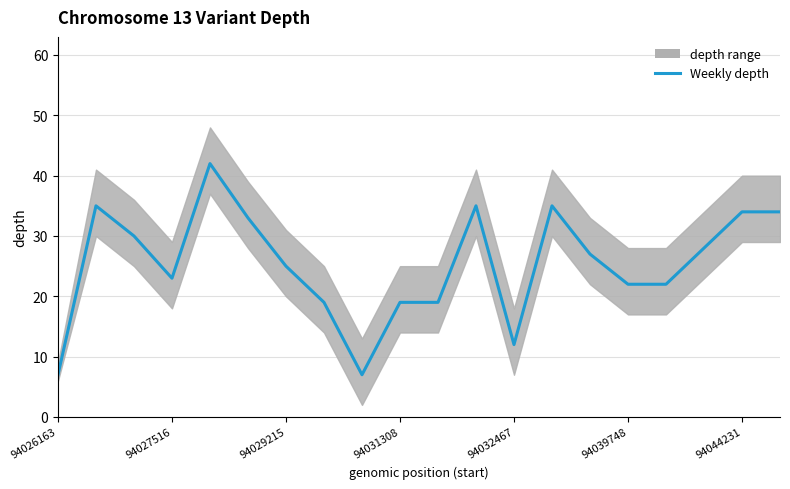

Between 14 and 15, which is larger?

14